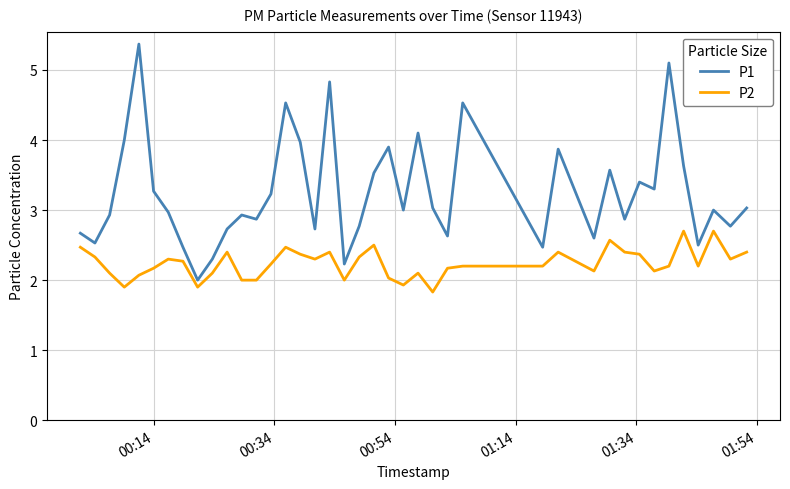

Rank the series by their average value, from lowest to highest.

P2, P1